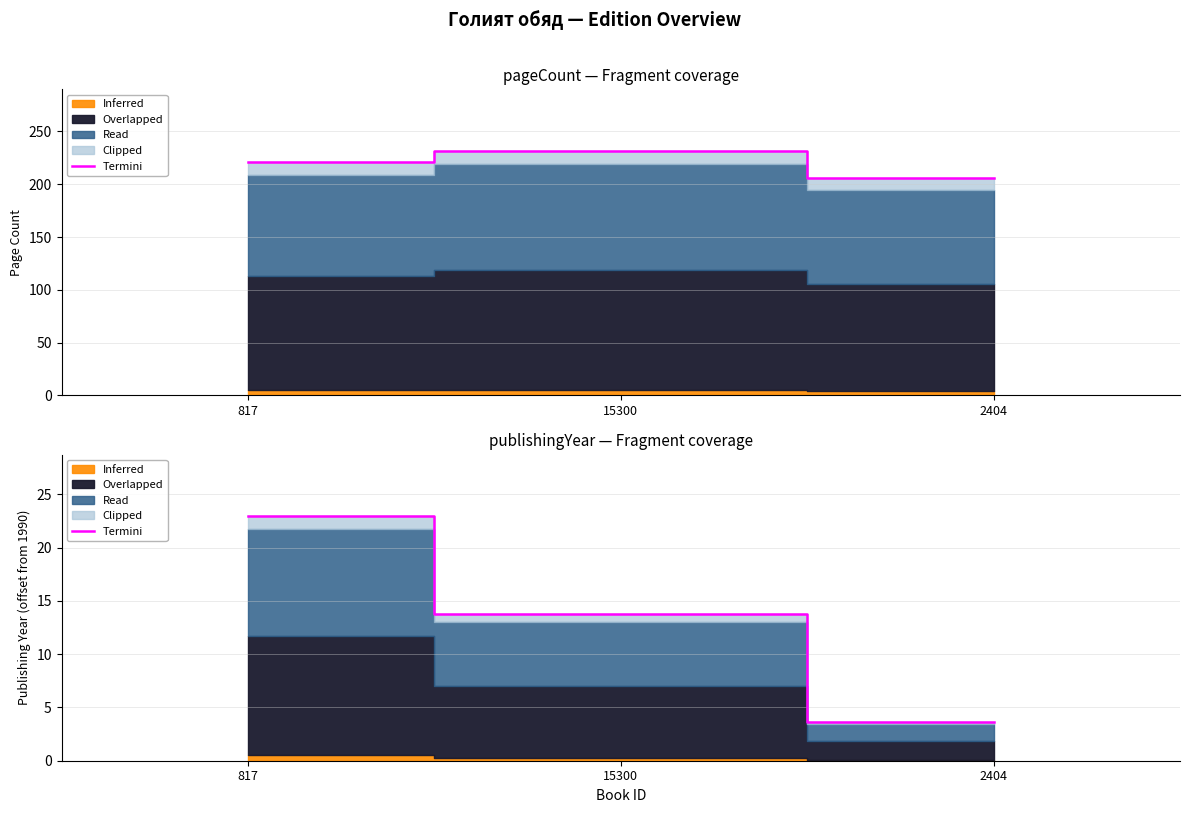

Which label corresponds to the smallest value in the chart?

2404